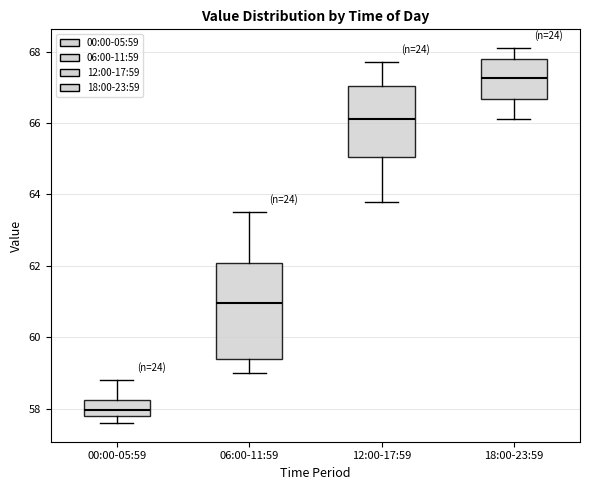

Reading left to right, transcribe this box plot: for each box, give where its median line is, the range the box spans, and where its two whiskers end, as read against the y-axis. The values are not printed on the chart, so give them approximately, as read against the axis.

00:00-05:59: median 58.0, box 57.8 to 58.2, whiskers 57.6 to 58.8
06:00-11:59: median 61.0, box 59.4 to 62.0, whiskers 59.0 to 63.6
12:00-17:59: median 66.2, box 65.0 to 67.0, whiskers 63.8 to 67.8
18:00-23:59: median 67.2, box 66.6 to 67.8, whiskers 66.2 to 68.2